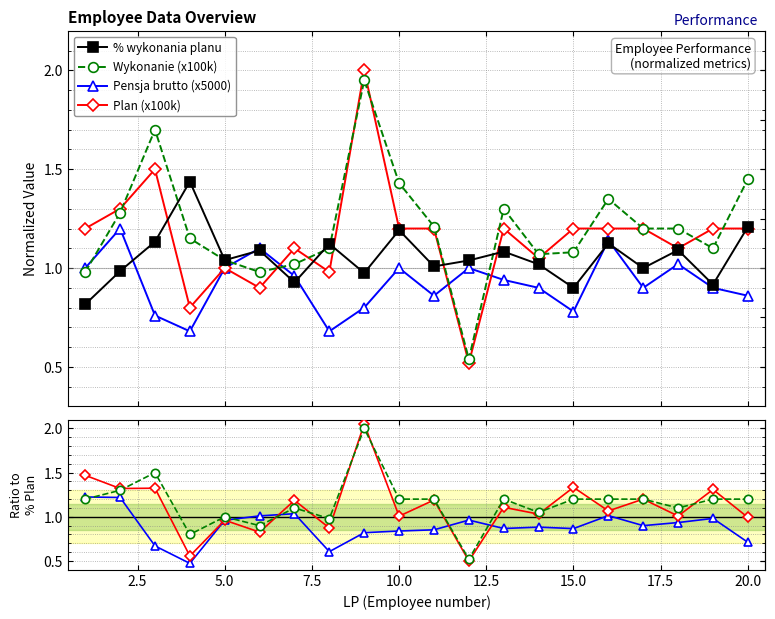

At how many categories does at least one series exceed 1?

20